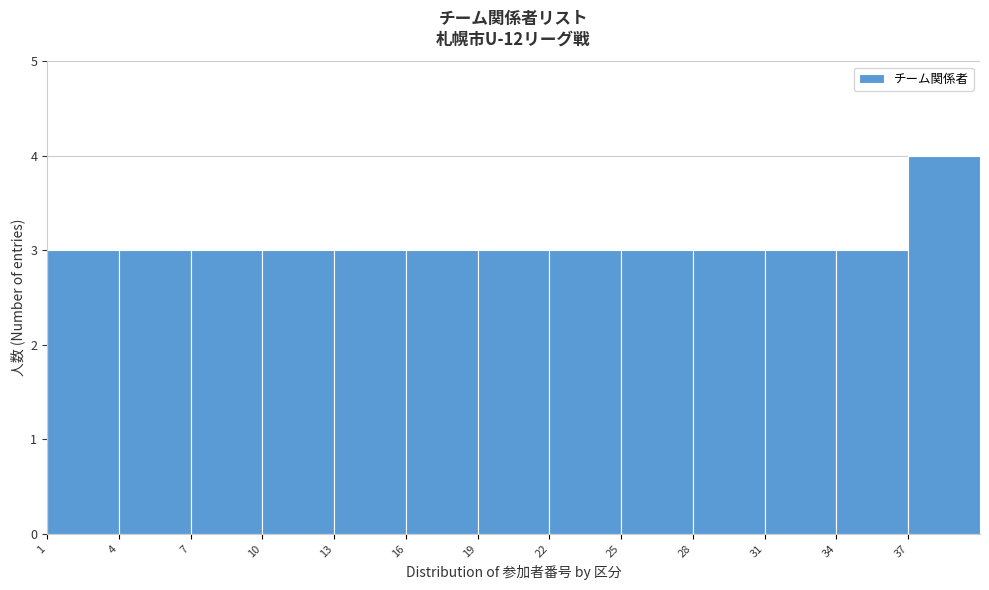

Which range on the x-axis has the tallest bar?

37 to 40